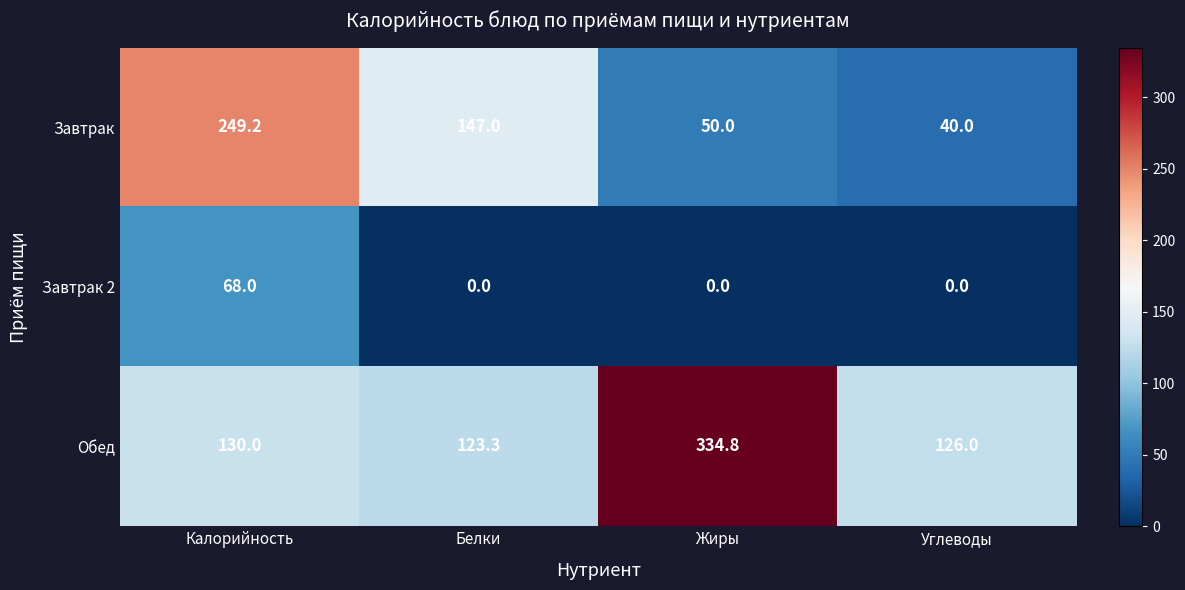

Rank the categories by Завтрак value from highest to lowest.

Калорийность, Белки, Жиры, Углеводы